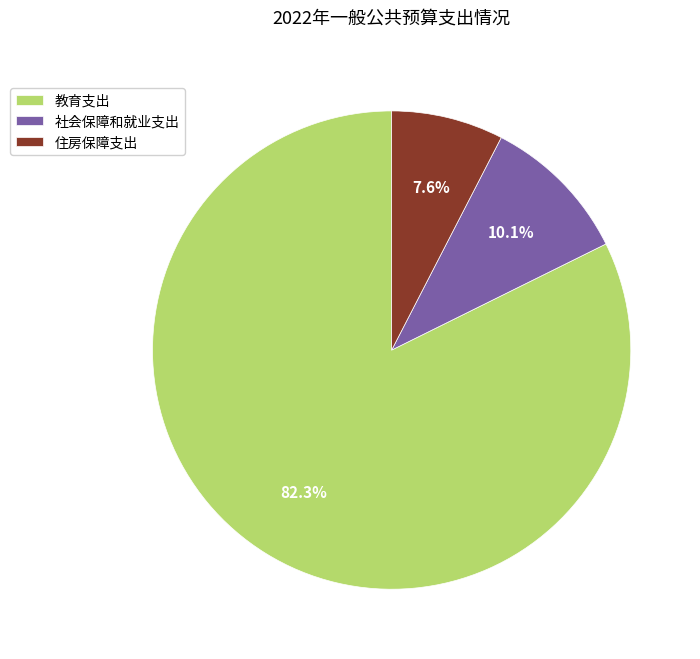

Rank the categories by value from lowest to highest.

住房保障支出, 社会保障和就业支出, 教育支出